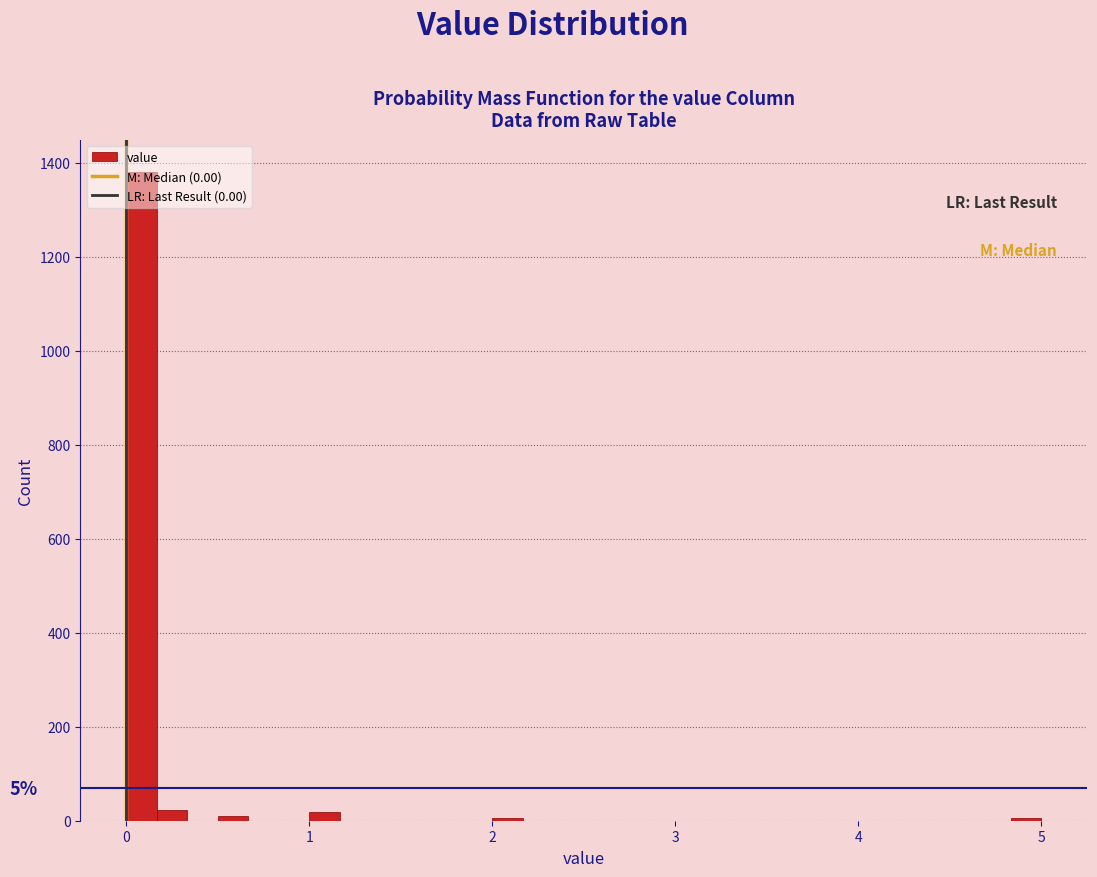

Read against the x-axis, roughly where is the centre of the tallest bar?

0.1